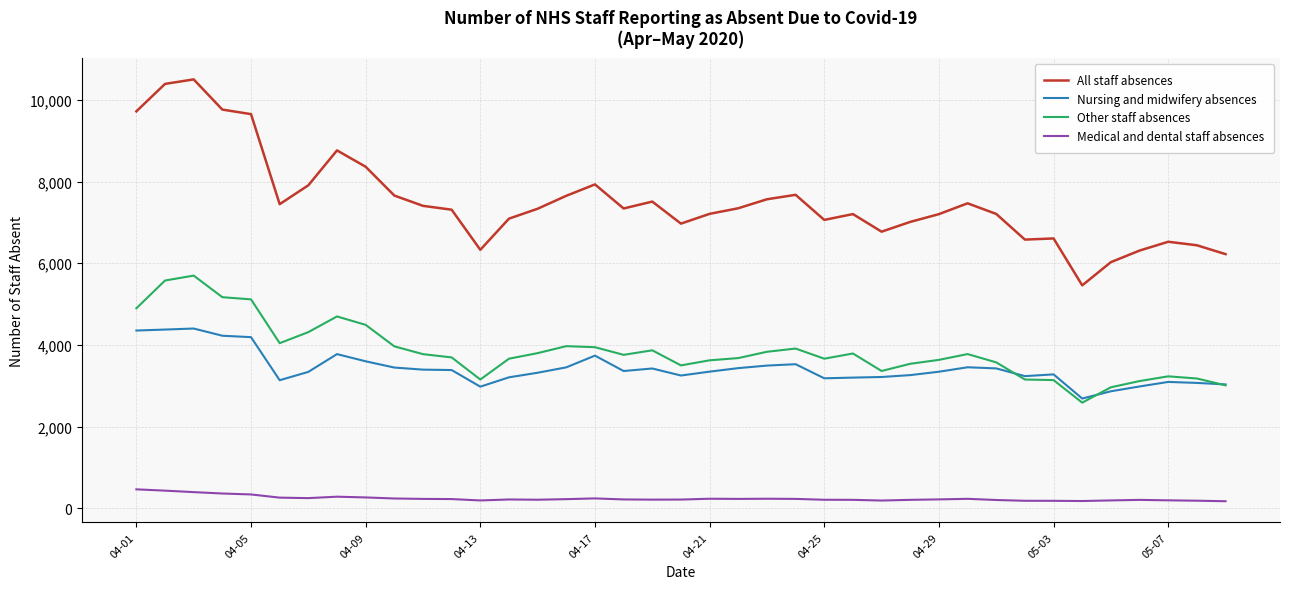

What is the minimum value for Other staff absences?

2589